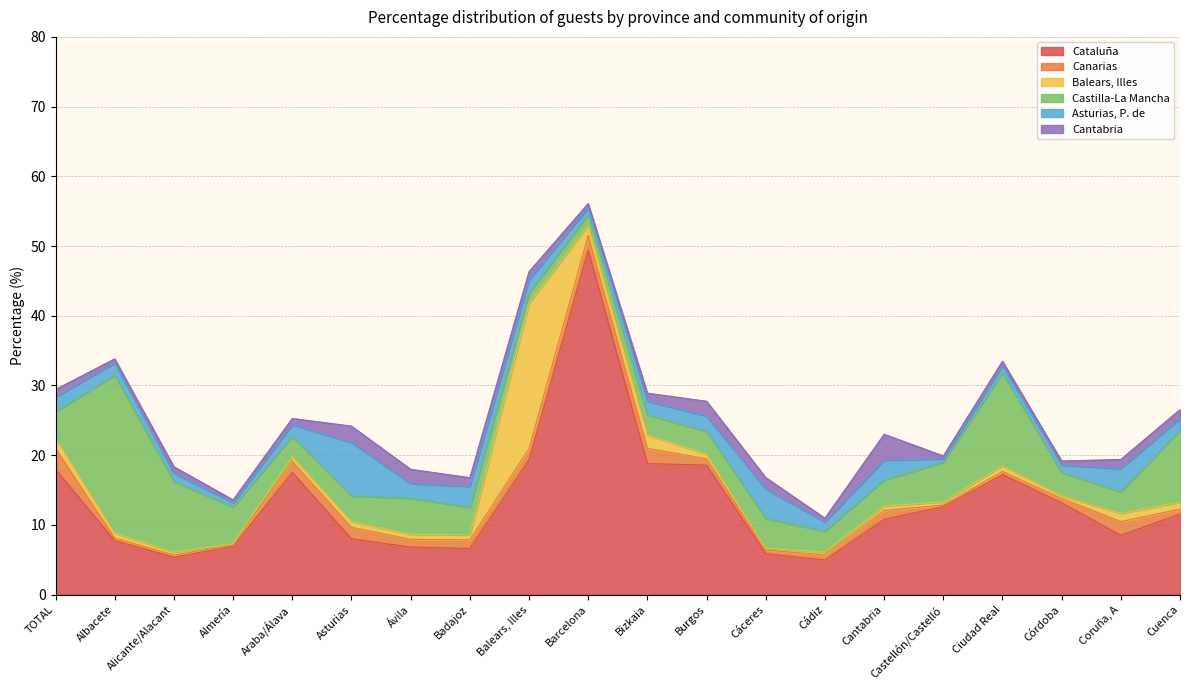

What is the difference between the highest and lowest values at Burgos?

17.9